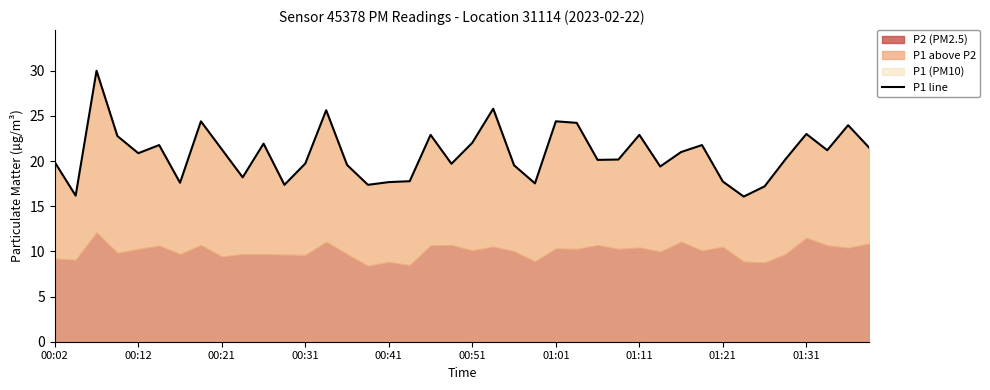

What is the difference between the second highest and minimum values?

9.7